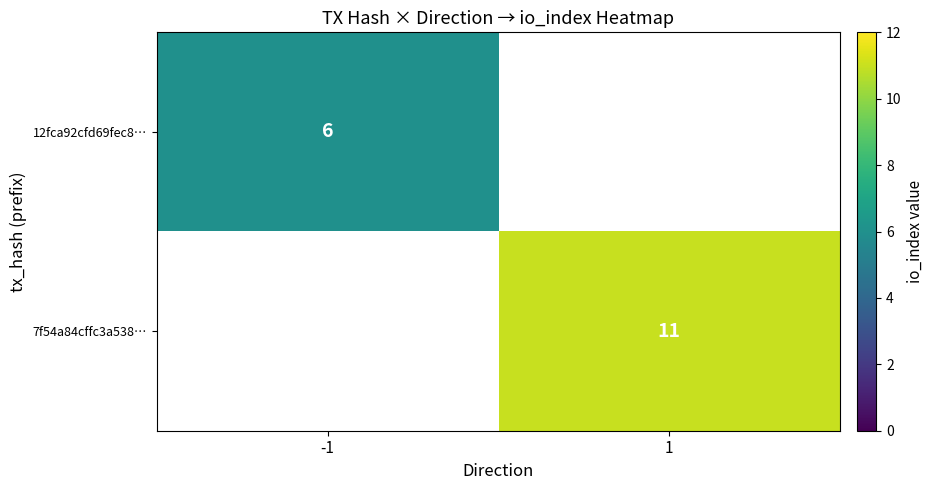

The 12fca92cfd69fec8… series shows 2.2 at -1. True or false?

False